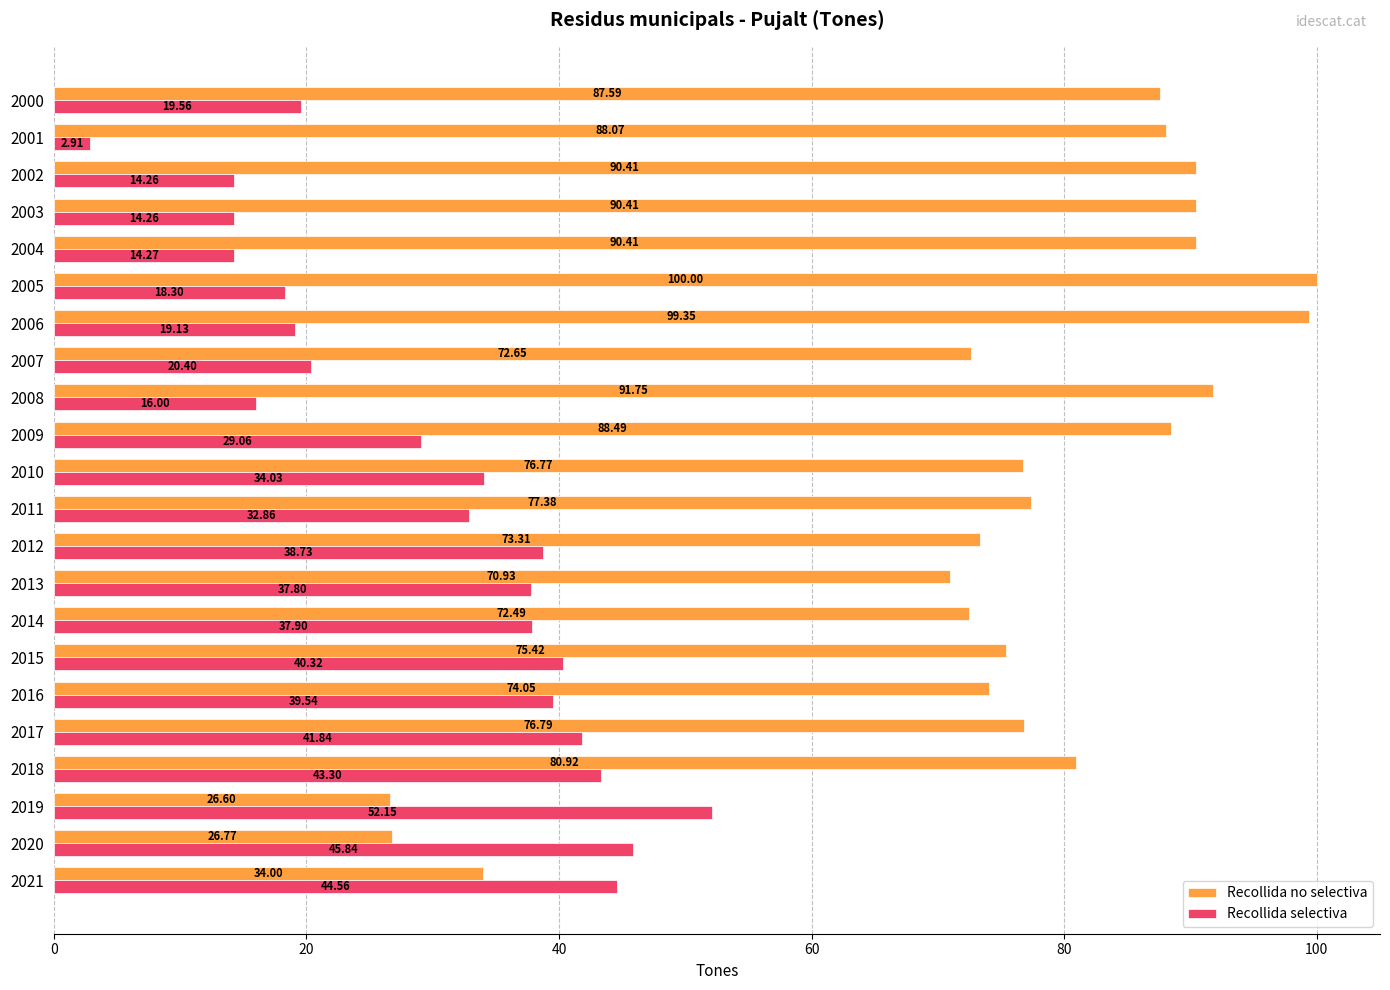

At how many categories does at least one series exceed 59?

19